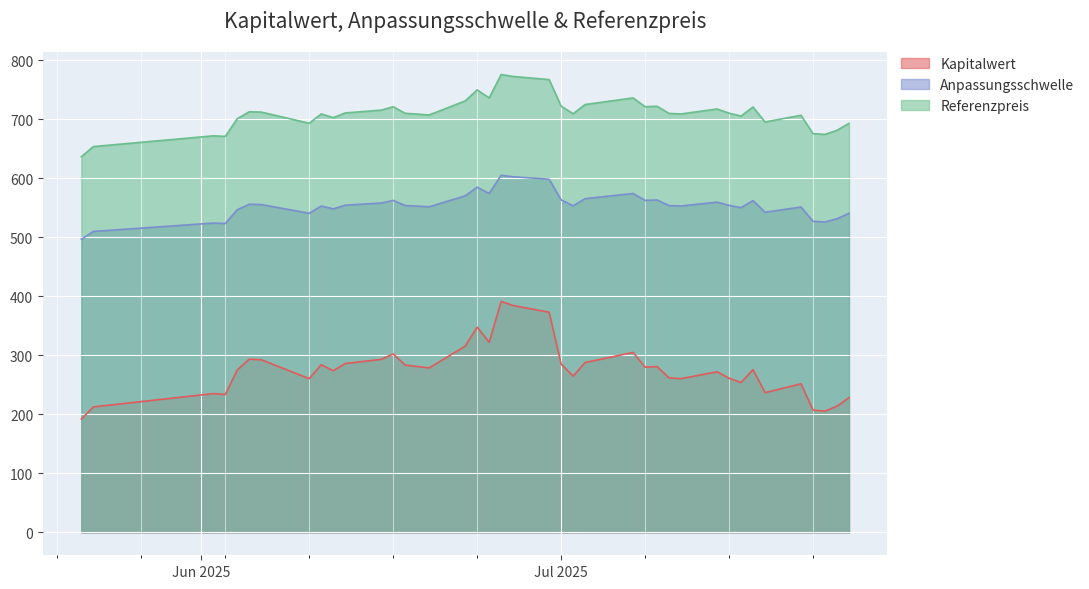

What is the sum of the Referenzpreis values at 2025-07-25 and 2025-06-12?

1395.9